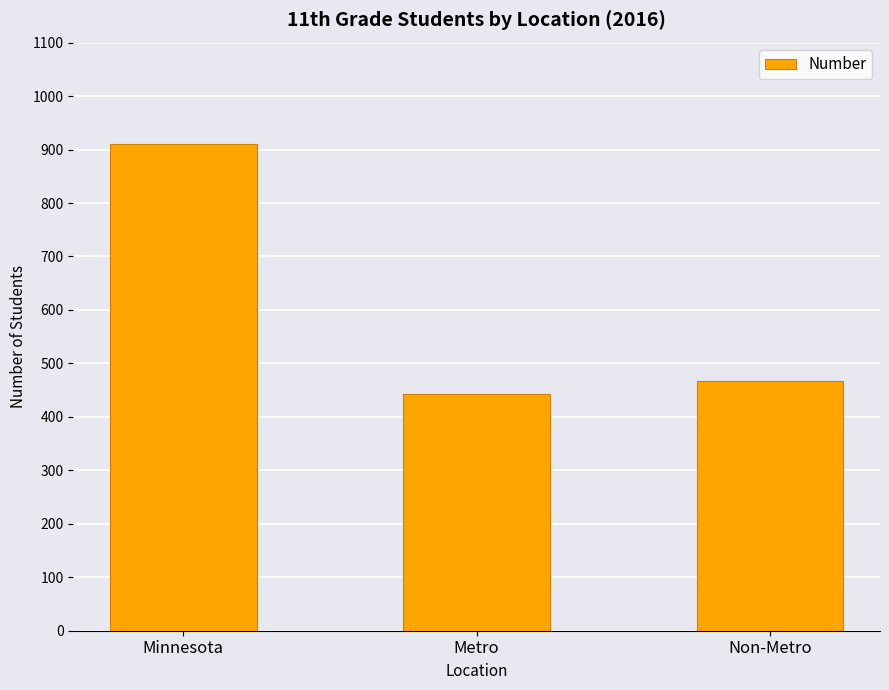

Reading right to left, extract all data points from this chart.

Non-Metro=468	Metro=443	Minnesota=911